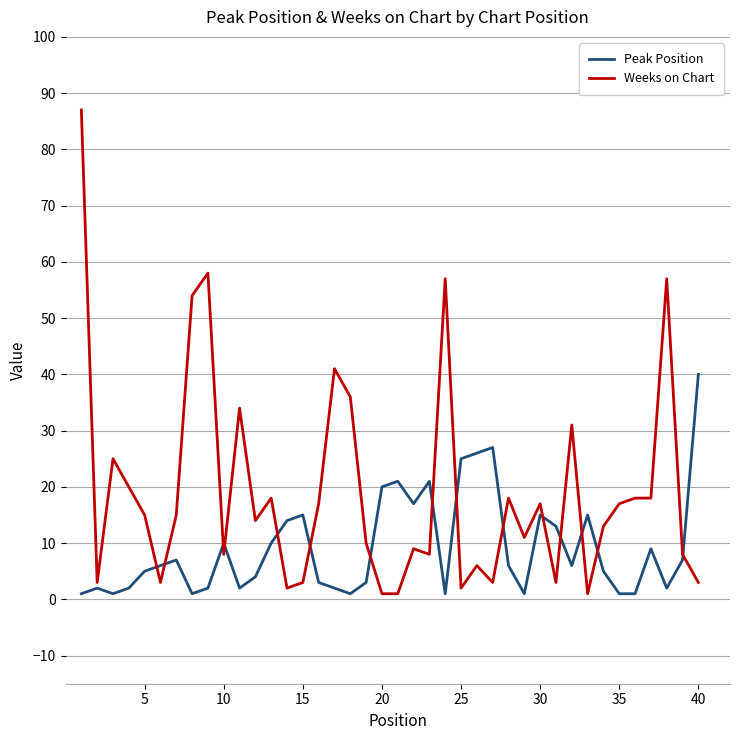

What are all the series names shown in the legend?

Peak Position, Weeks on Chart